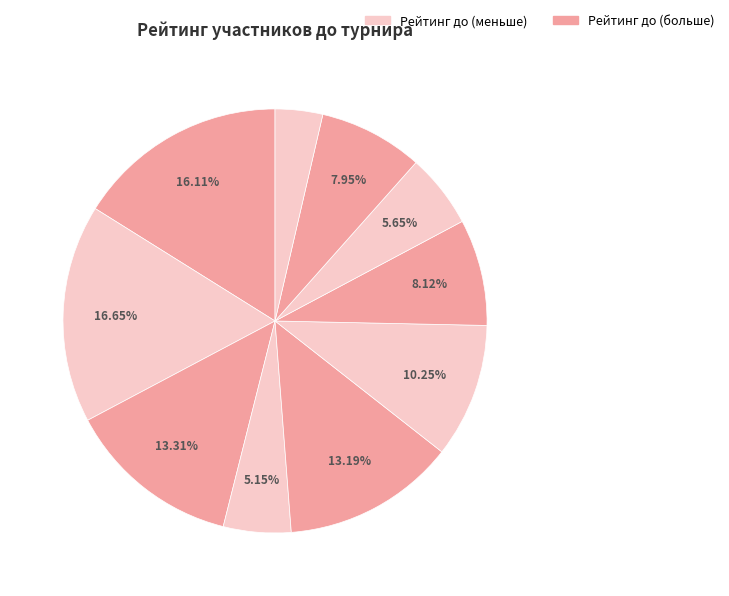

Is there any slice that represents more than half of the pie?

No